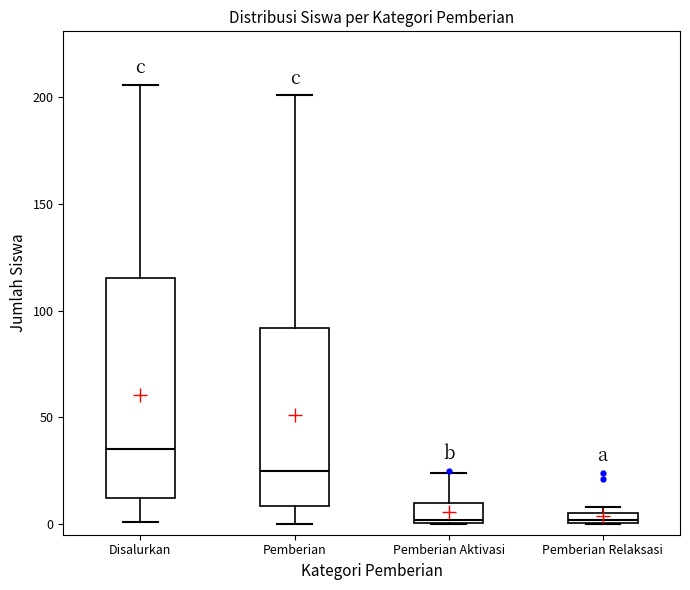

Comparing the boxes themselves (not the whiskers), which one is the tallest?

Disalurkan